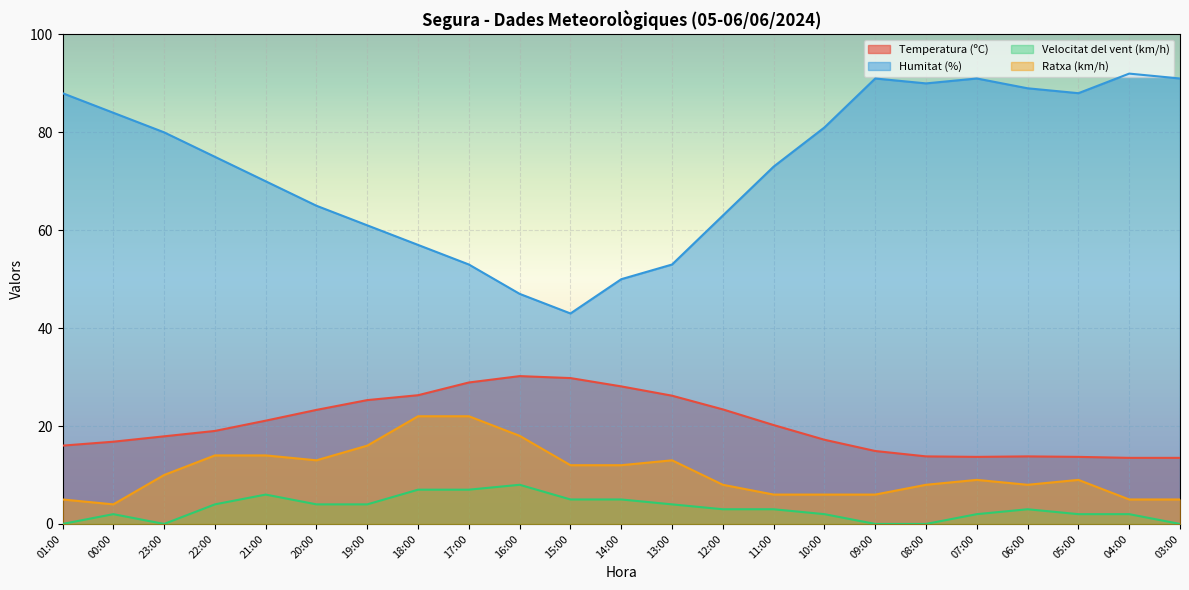

At how many categories does at least one series exceed 14?

23